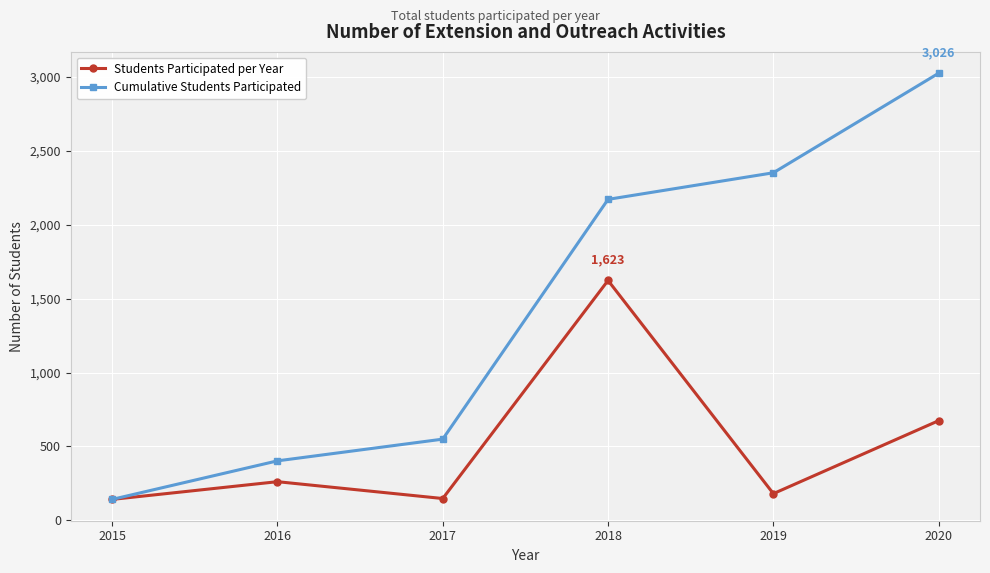

Which series has the largest total across all categories?

Cumulative Students Participated